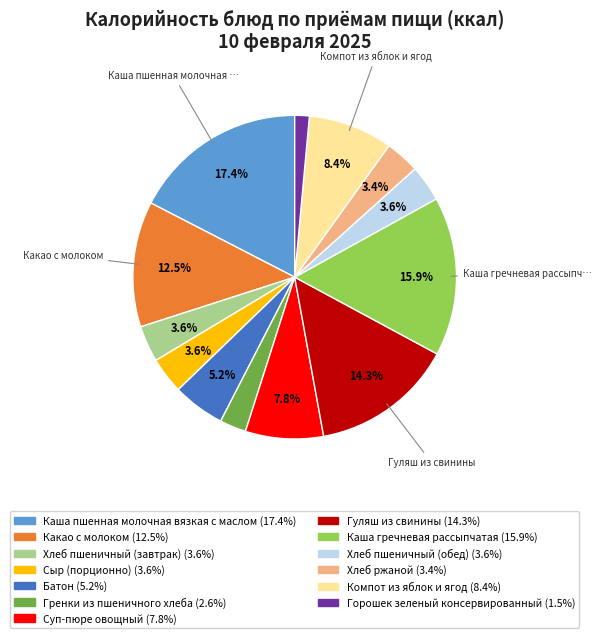

What percentage is NOT represented by Хлеб пшеничный (завтрак)?

96.4%